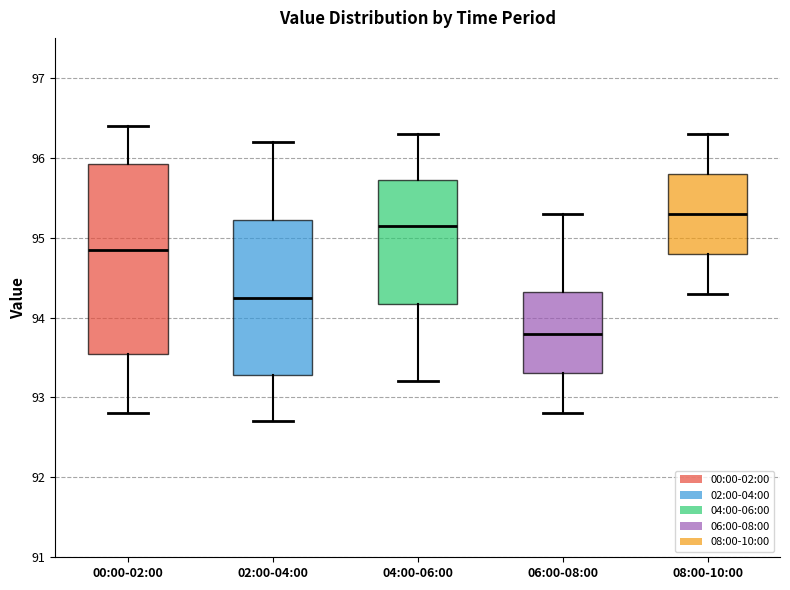

Which box's median line is the highest?

08:00-10:00